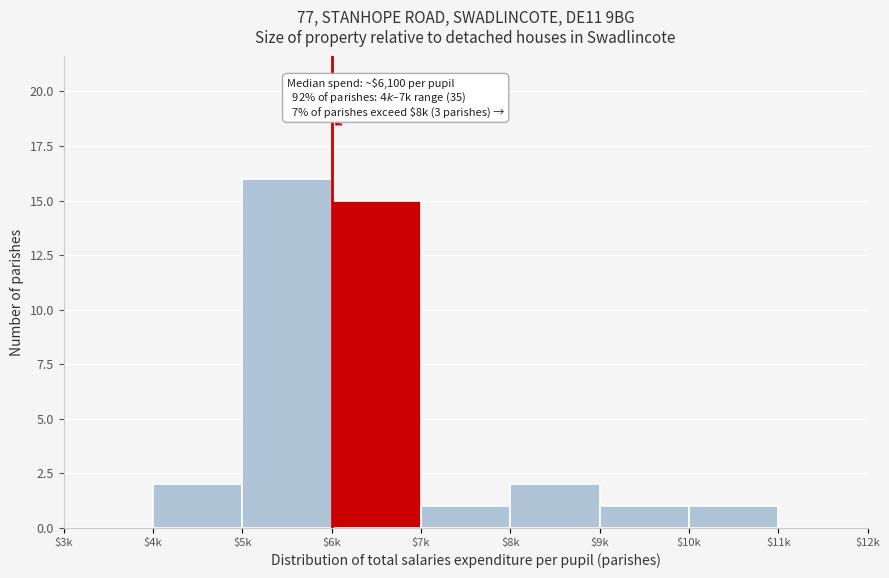

What is the maximum value shown in the chart?

16